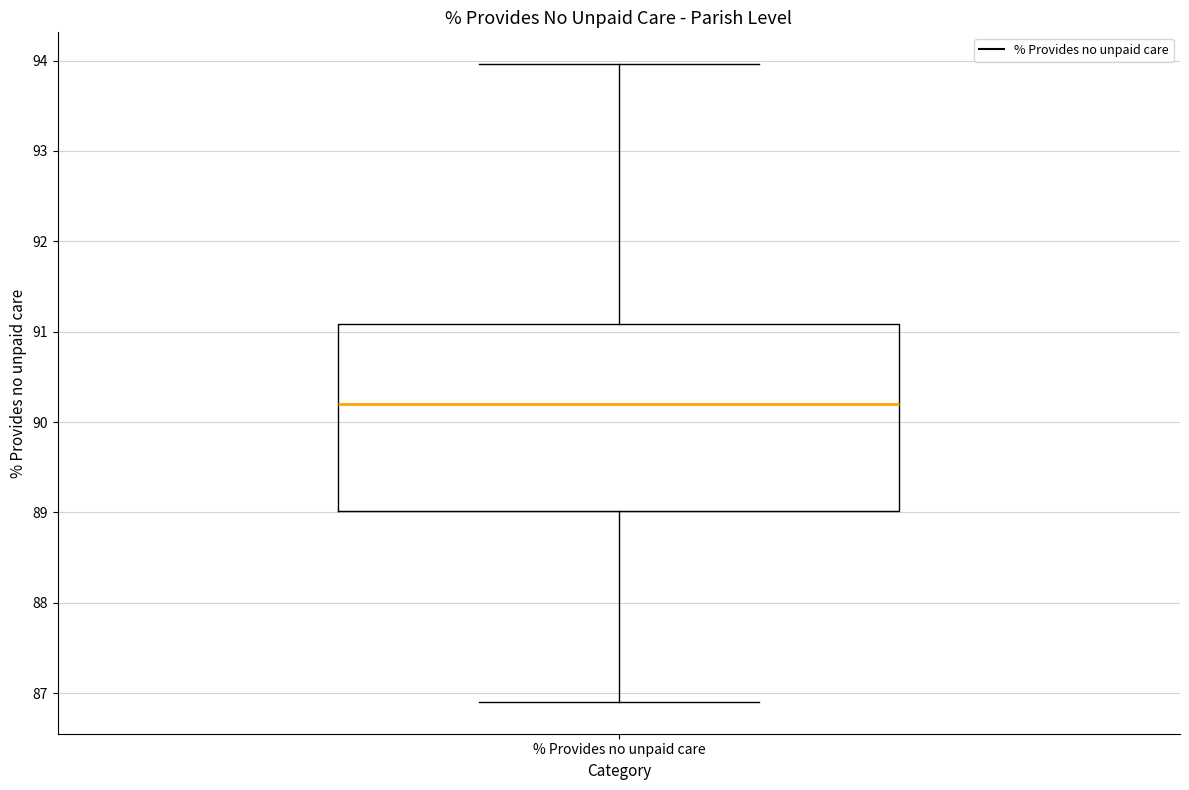

Where is the upper edge of the box for % Provides no unpaid care on the y-axis? The values are not printed on the chart, so give them approximately, as read against the axis.

91.1